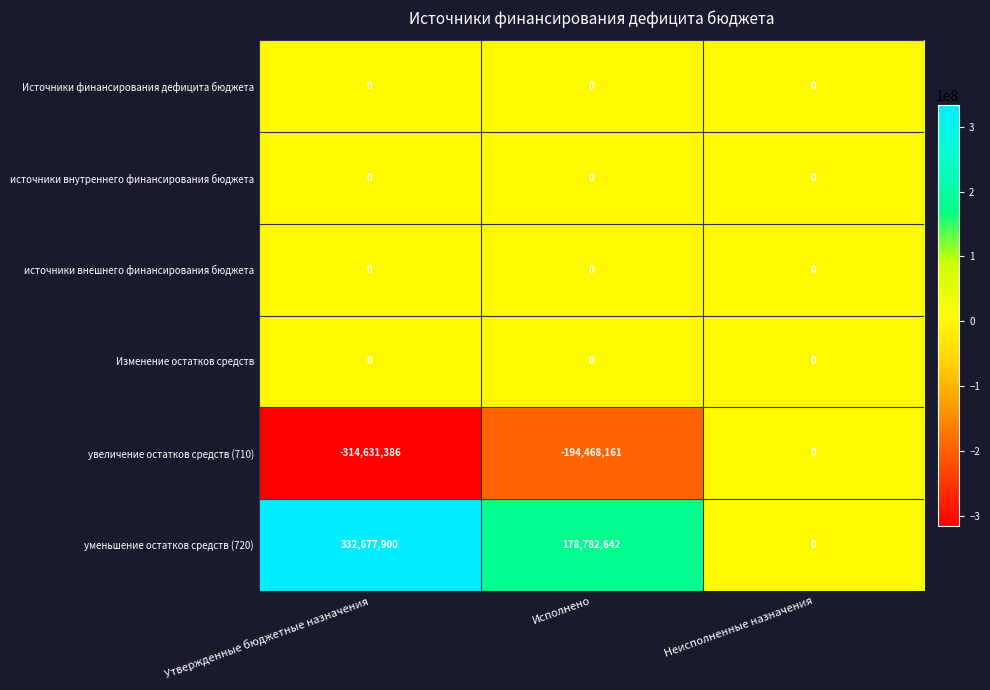

Reading right to left, transcribe all the data shown in this chart.

Источники финансирования дефицита бюджета: 0	0	0
источники внутреннего финансирования бюджета: 0	0	0
источники внешнего финансирования бюджета: 0	0	0
Изменение остатков средств: 0	0	0
увеличение остатков средств (710): 0	-194468161	-314631386
уменьшение остатков средств (720): 0	178782642	332677900